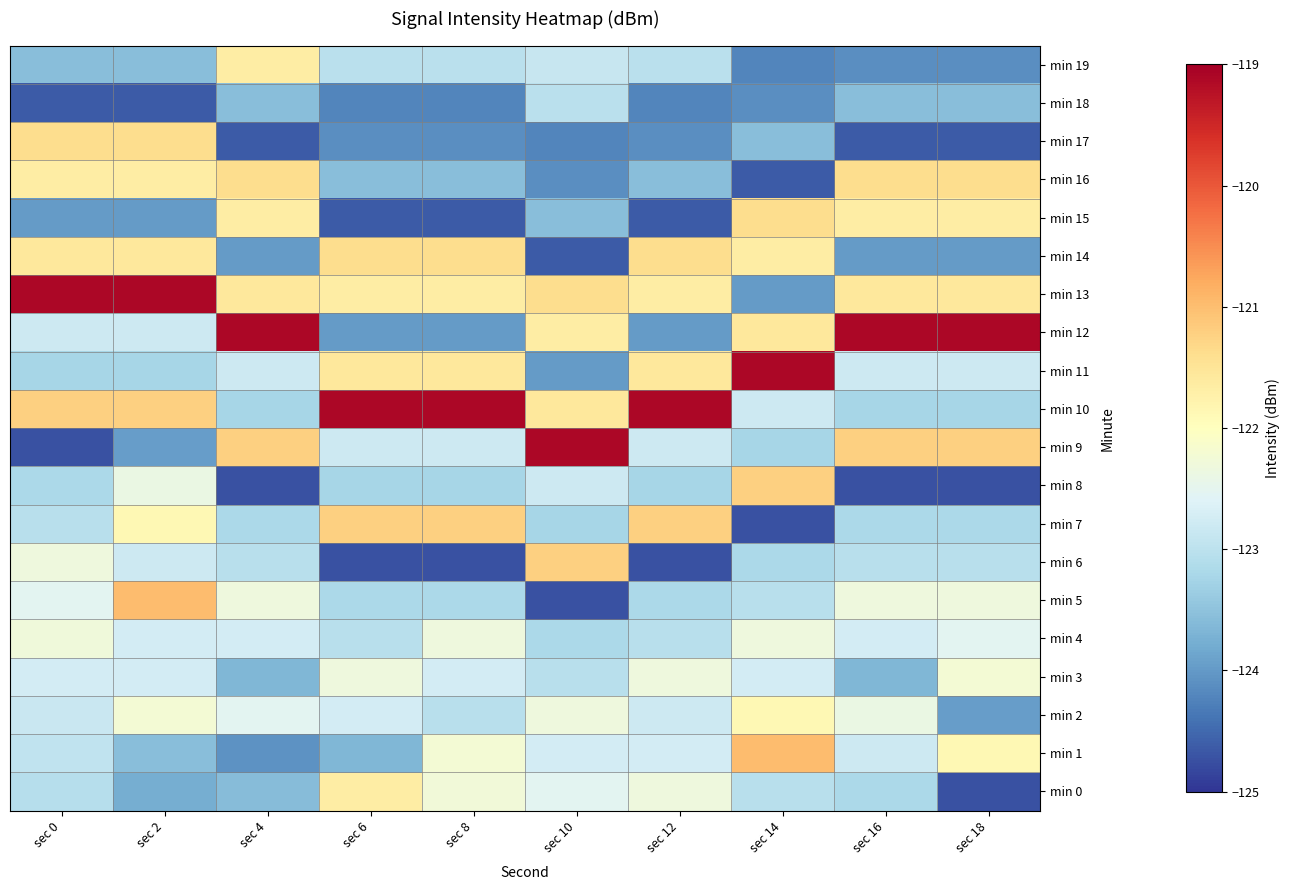

Which series has the largest range (max minus min)?

min 9